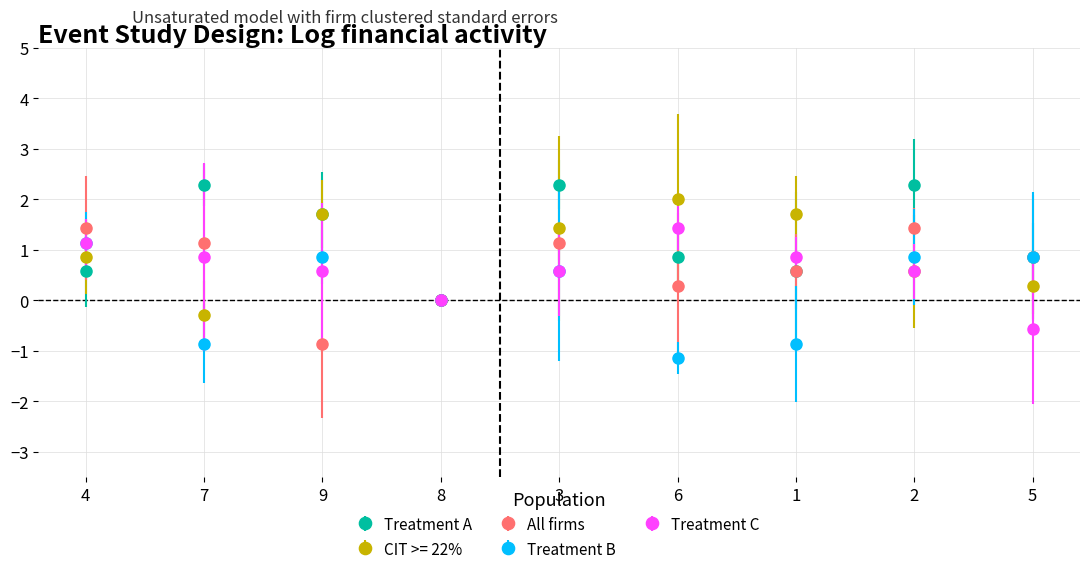

At how many categories does at least one series exceed 1?

7